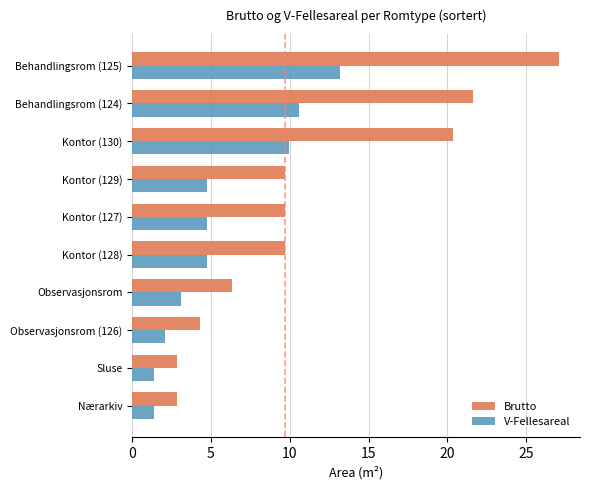

What is the approximate value of V-Fellesareal at Kontor (128)?

4.7